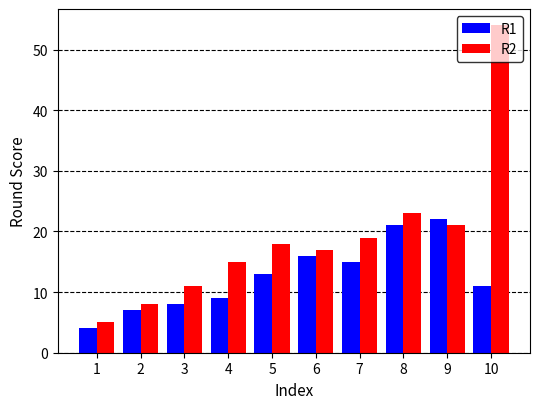

What is the difference between the second highest and second lowest values in the R1 series?

14